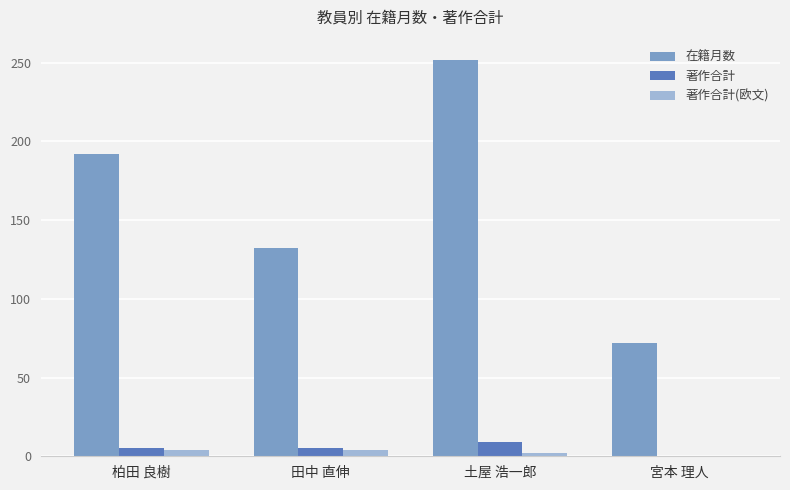

Which series has the largest total across all categories?

在籍月数